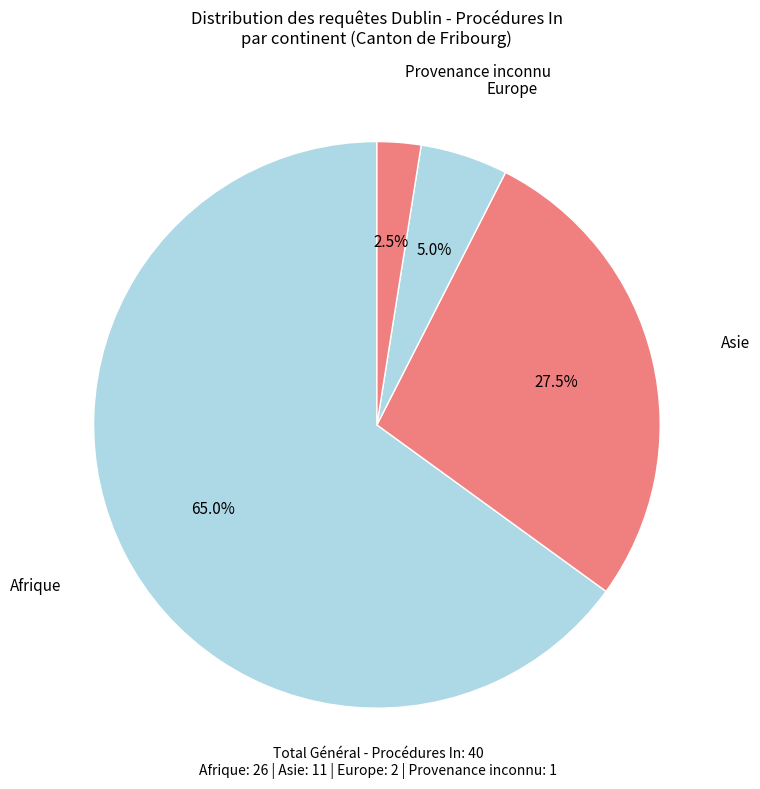

What is the majority slice?

Afrique